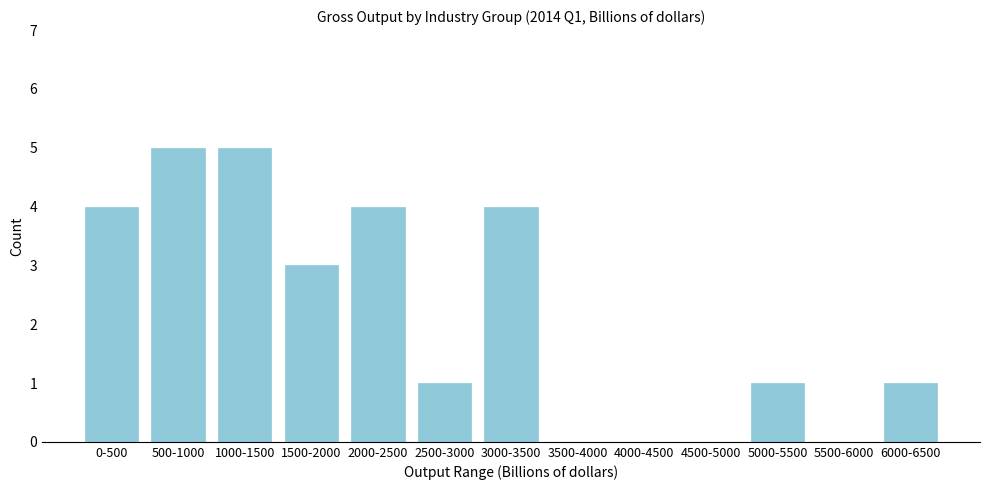

Reading left to right, extract all data points from this chart.

0-500=4	500-1000=5	1000-1500=5	1500-2000=3	2000-2500=4	2500-3000=1	3000-3500=4	3500-4000=0	4000-4500=0	4500-5000=0	5000-5500=1	5500-6000=0	6000-6500=1